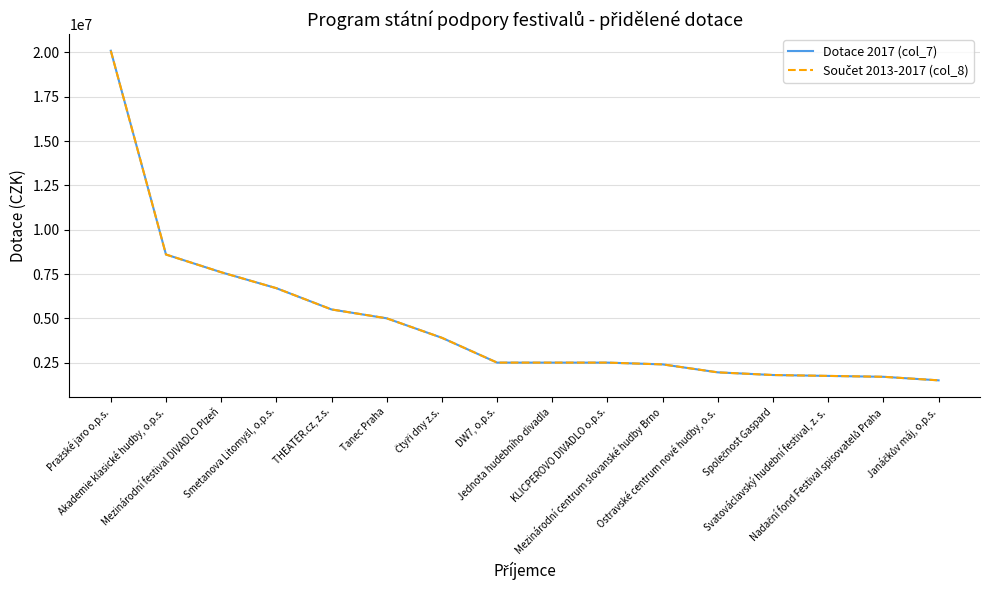

What is the value of the Součet 2013-2017 (col_8) point at the 5th from the left?

5500000